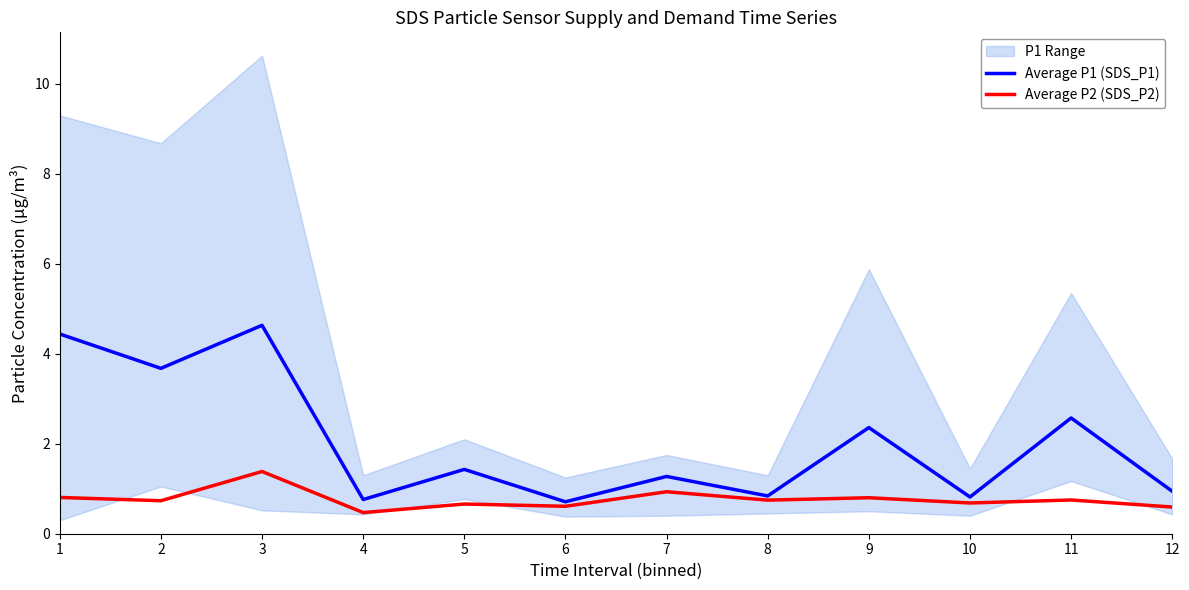

At which label is Average P2 (SDS_P2) closest to 0?

4